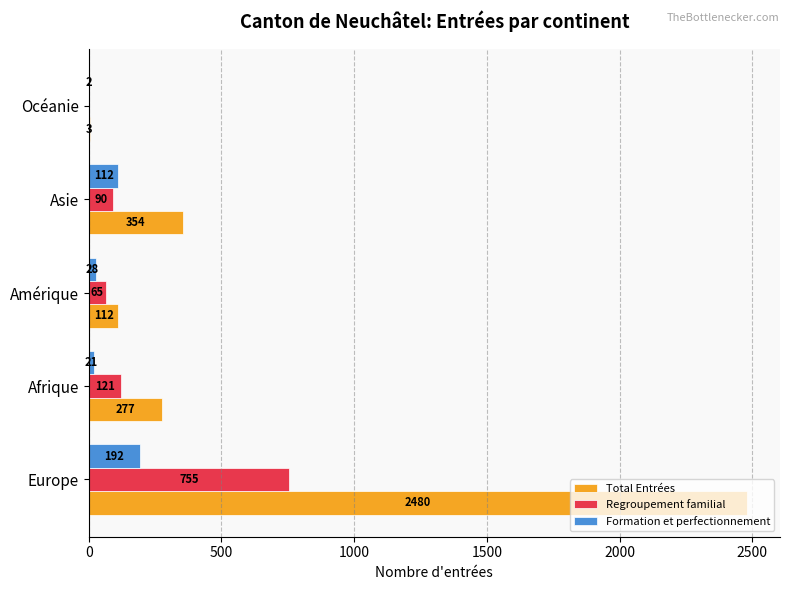

Which label corresponds to the largest value in the chart?

Europe